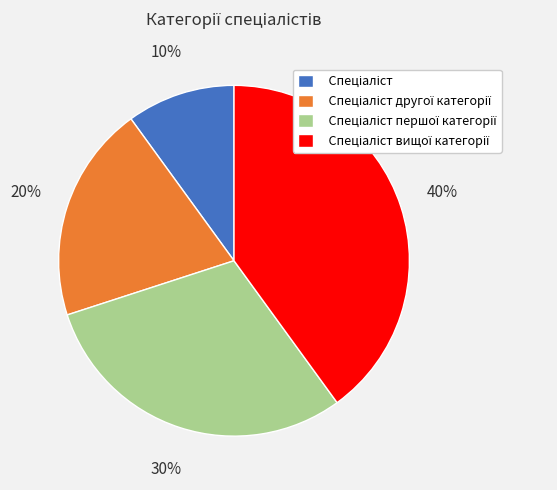

To the nearest percent, what is the average slice percentage?

25%